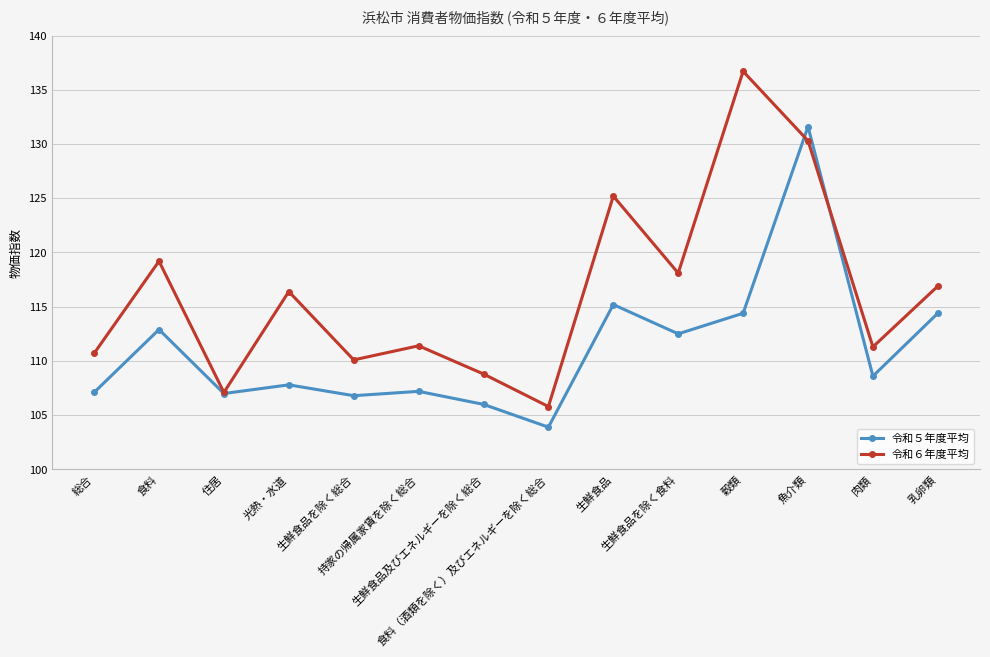

What is the minimum value shown in the chart?

103.9